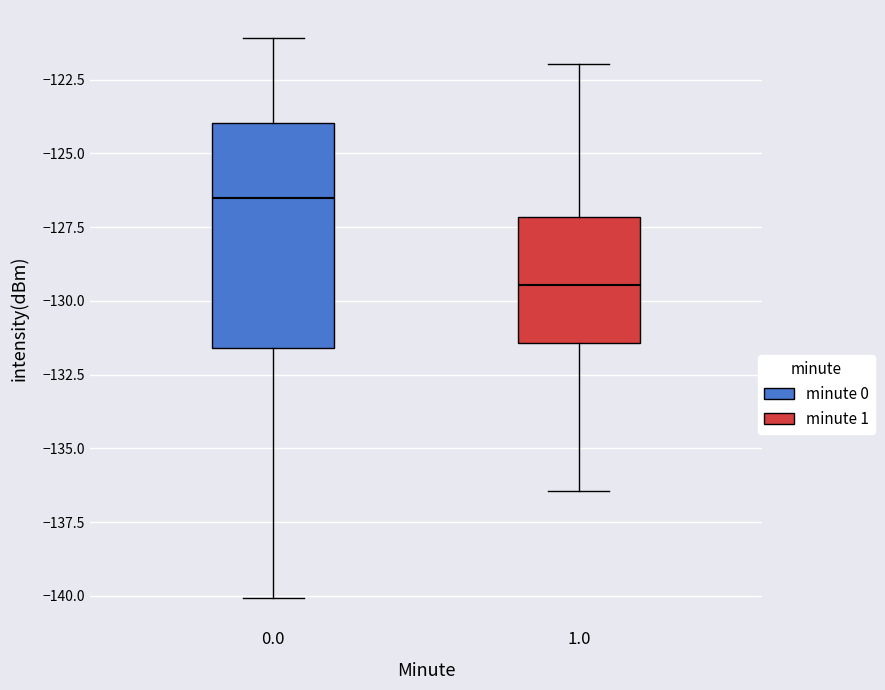

Where does the upper whisker of the box at x = 0.0 end on the y-axis? The values are not printed on the chart, so give them approximately, as read against the axis.

-121.0